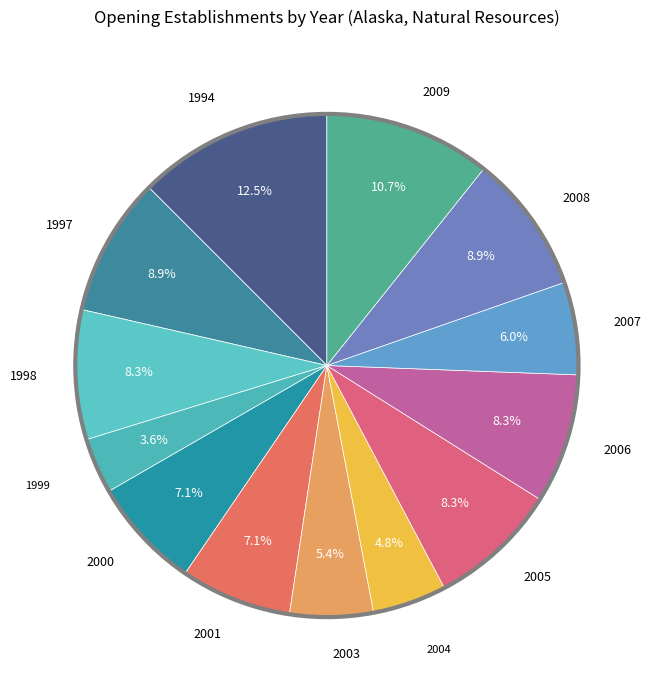

What is the largest slice in the pie chart?

1994